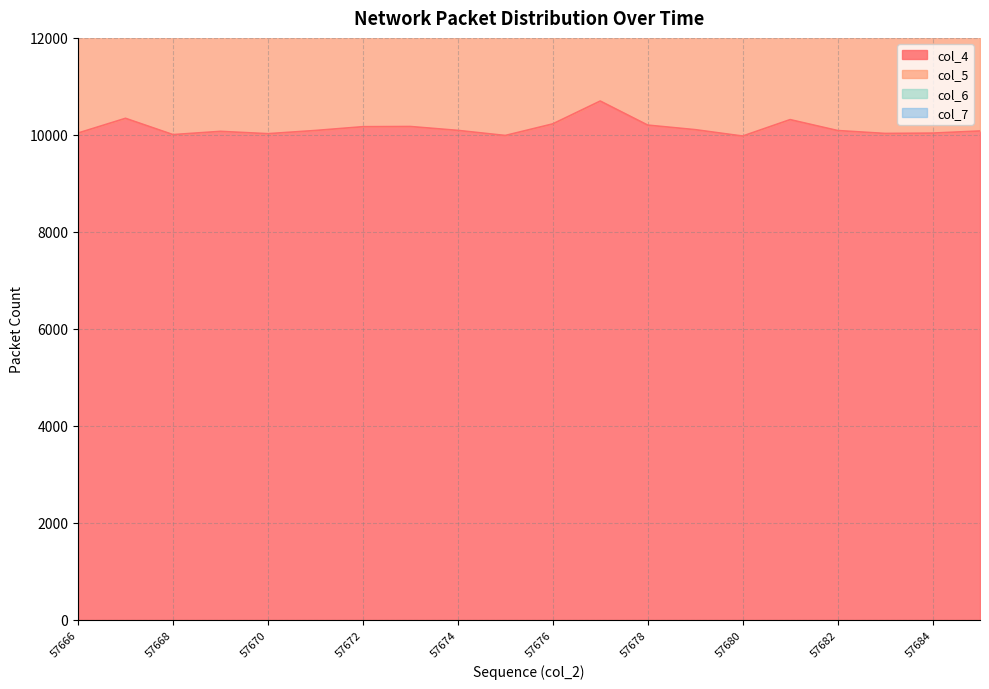

Which has a higher value, 57684 or 57678?

57678